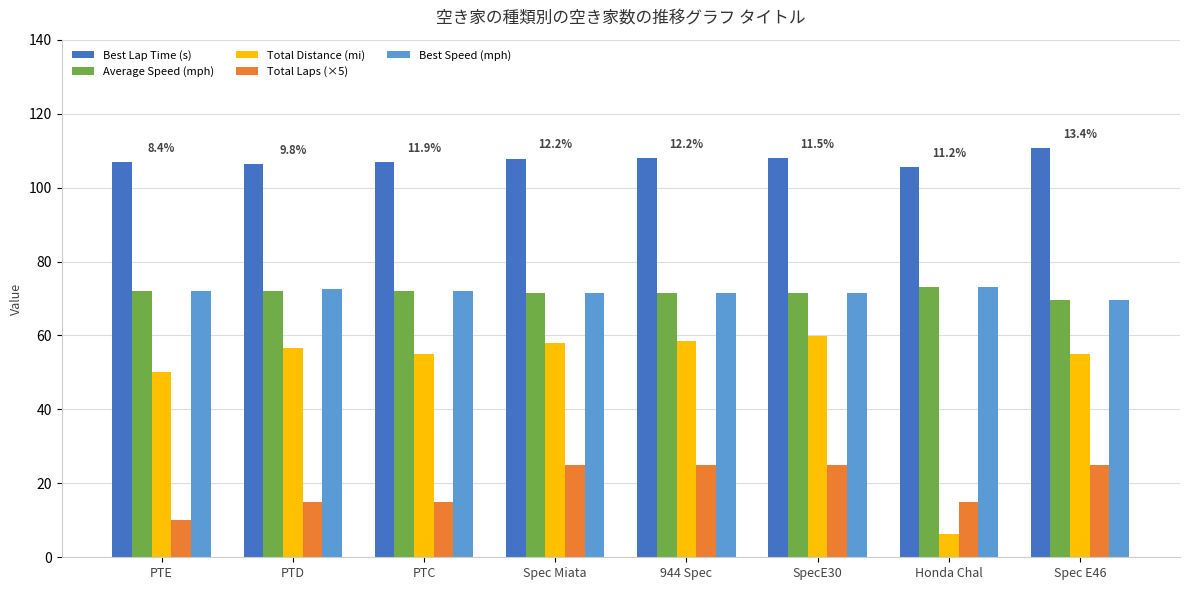

Which series has the widest spread of values?

Total Distance (mi)